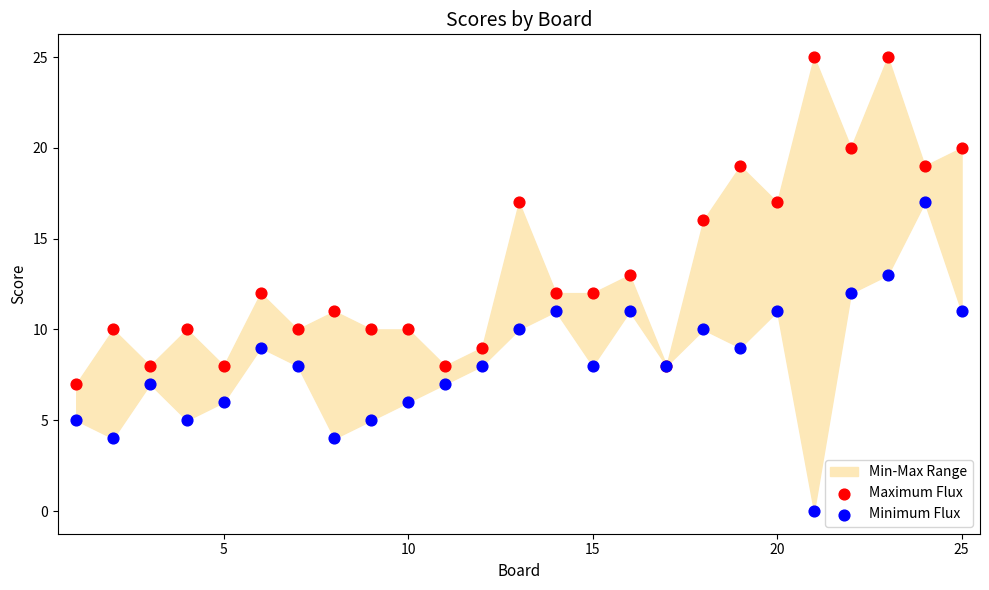

Which series contains the highest Y value?

Maximum Flux